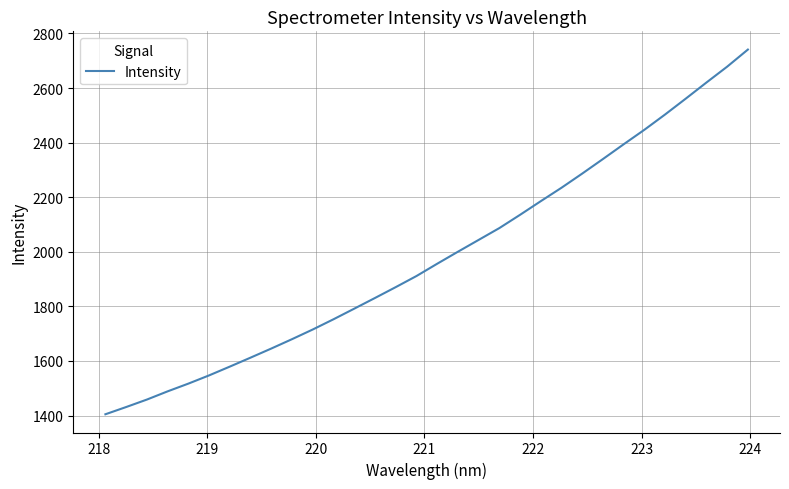

What is the sum of all values?

63449.0